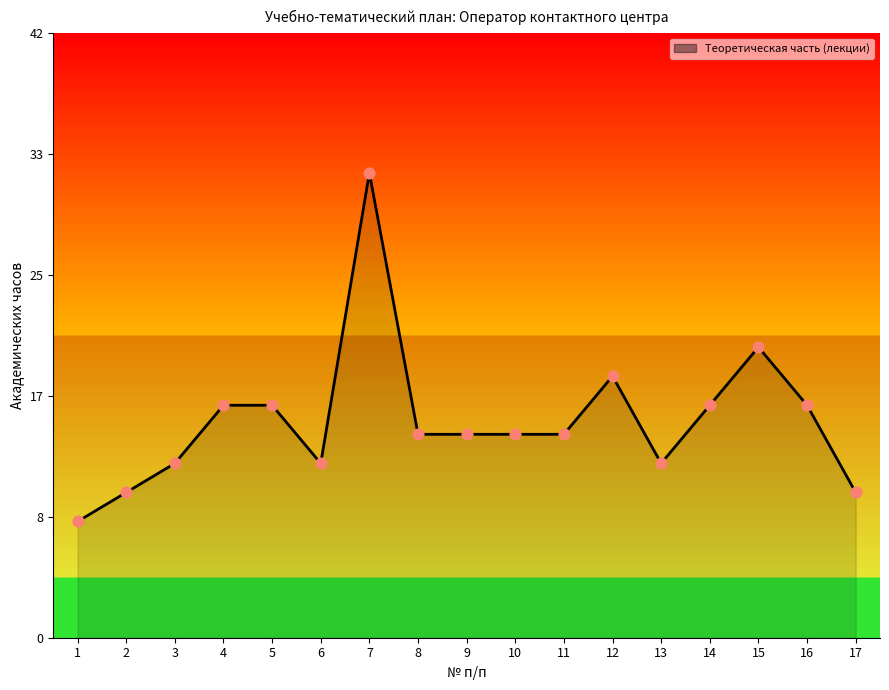

Between 3 and 8, which is larger?

8